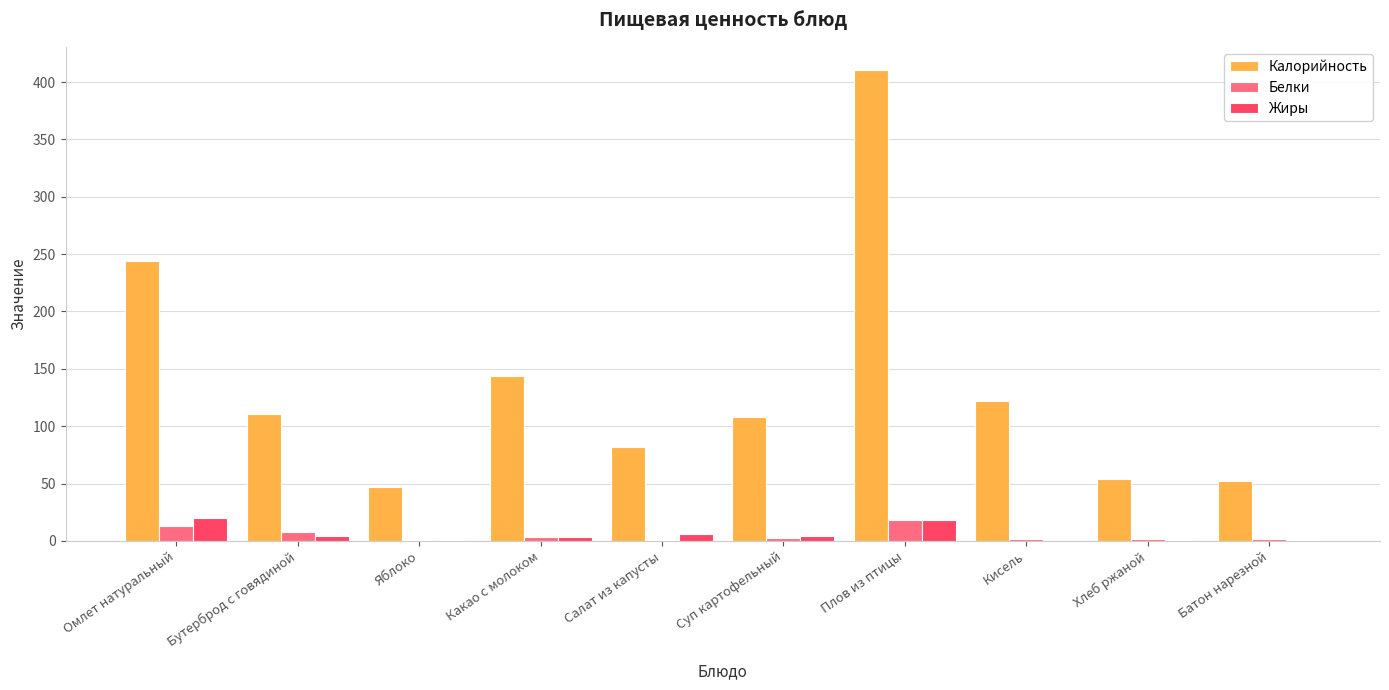

What is the maximum value shown in the chart?

410.3